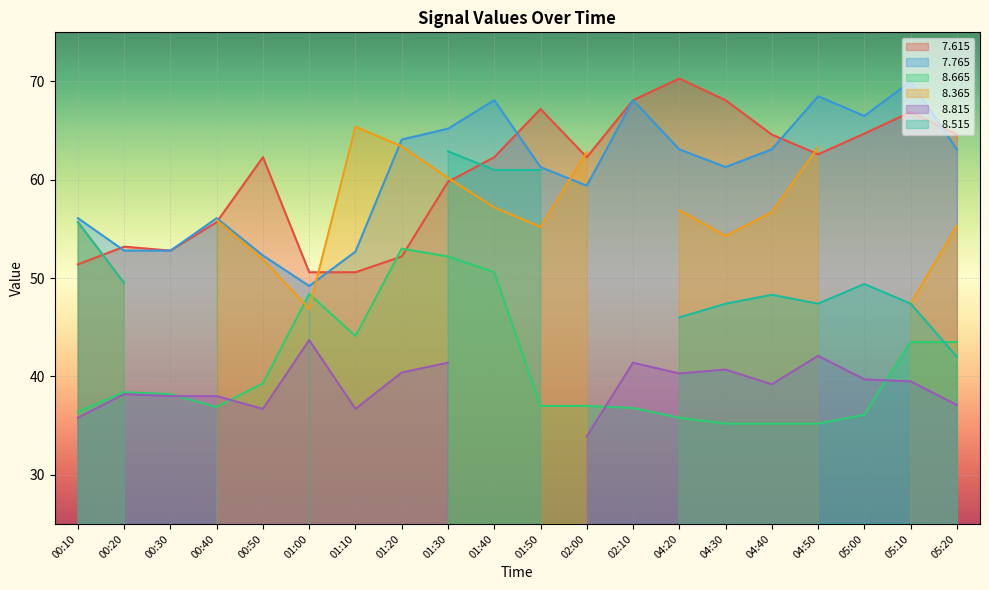

What is the sum of the   7.765 values at 01:20 and 04:30?

125.4